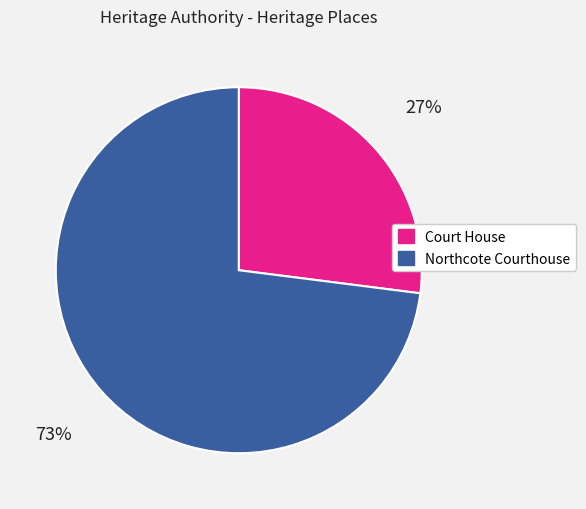

How many slices are in this pie chart?

2